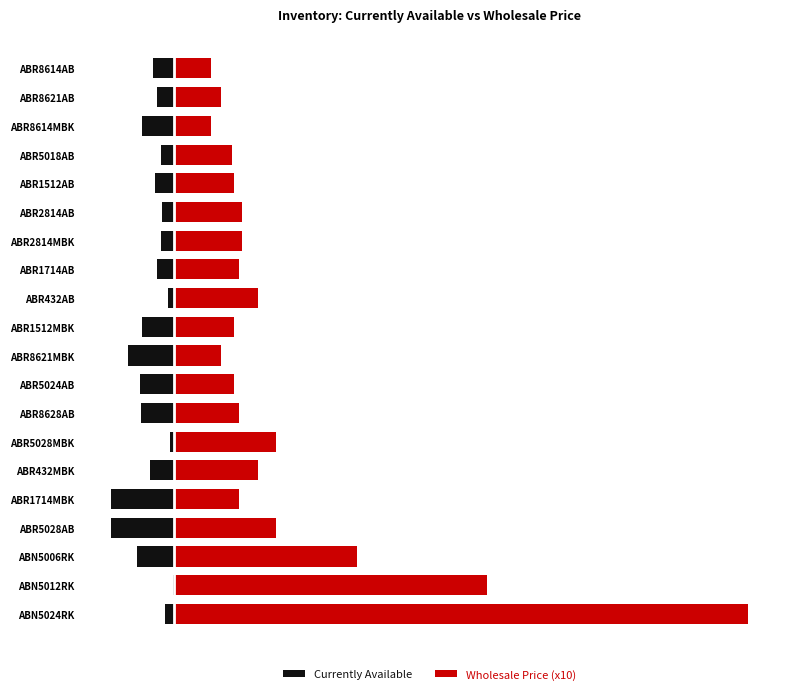

What is the total value across all series at ABR1512MBK?

54